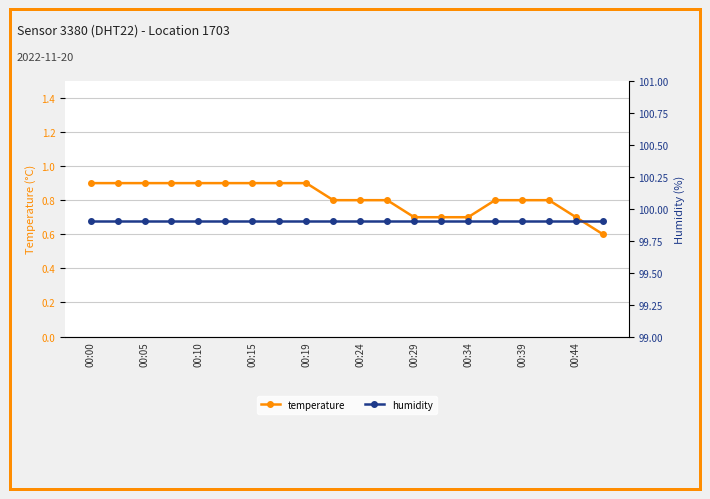

Which label corresponds to the largest value in the chart?

00:00